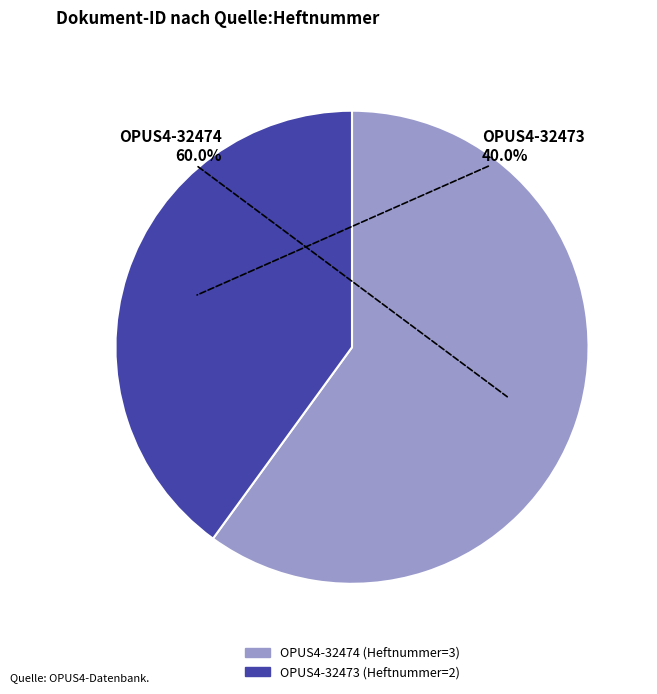

True or false: OPUS4-32474 accounts for 74% of the total.

False